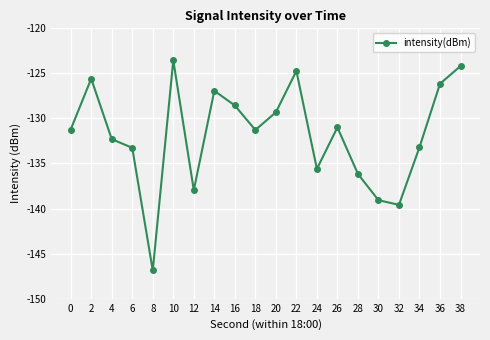

Which has a higher value, 36 or 0?

36